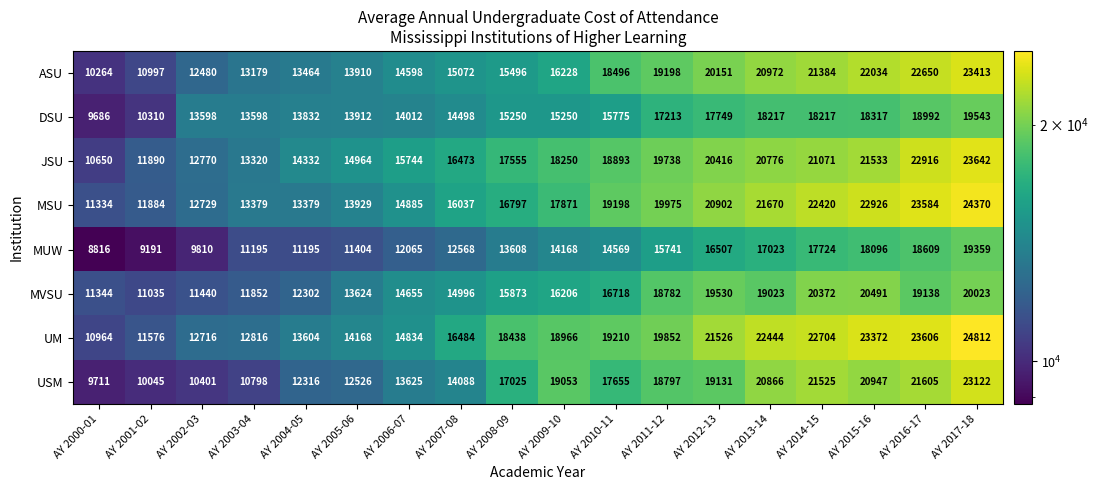

Count the number of categories in the chart.

18